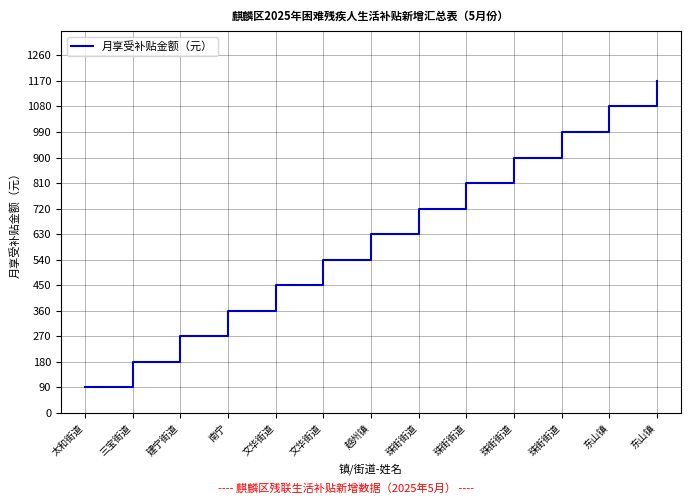

Does the chart display data point markers on the line(s)?

No